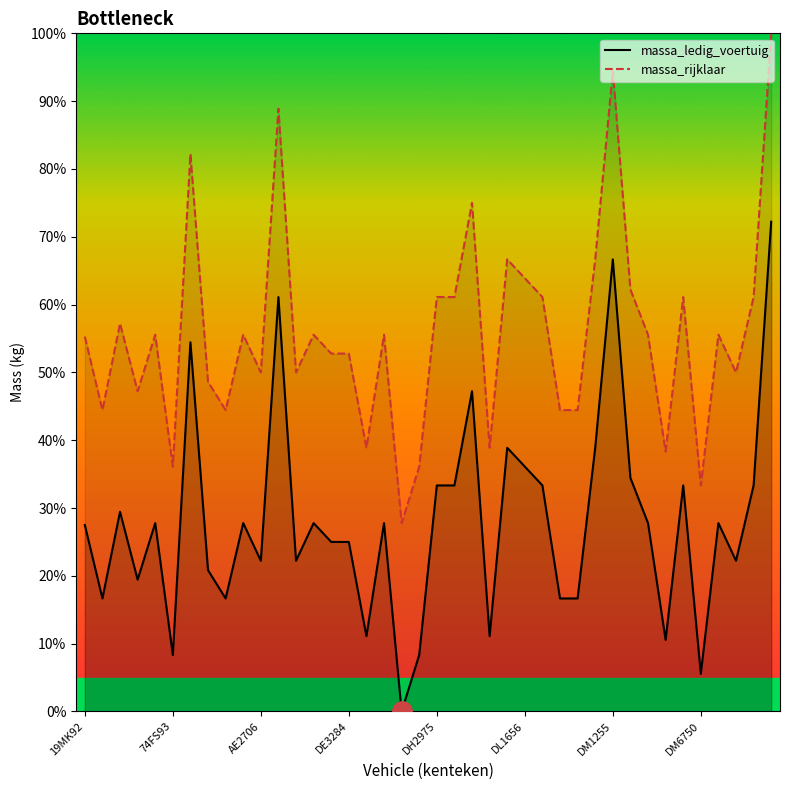

What is the maximum value shown in the chart?

100.0